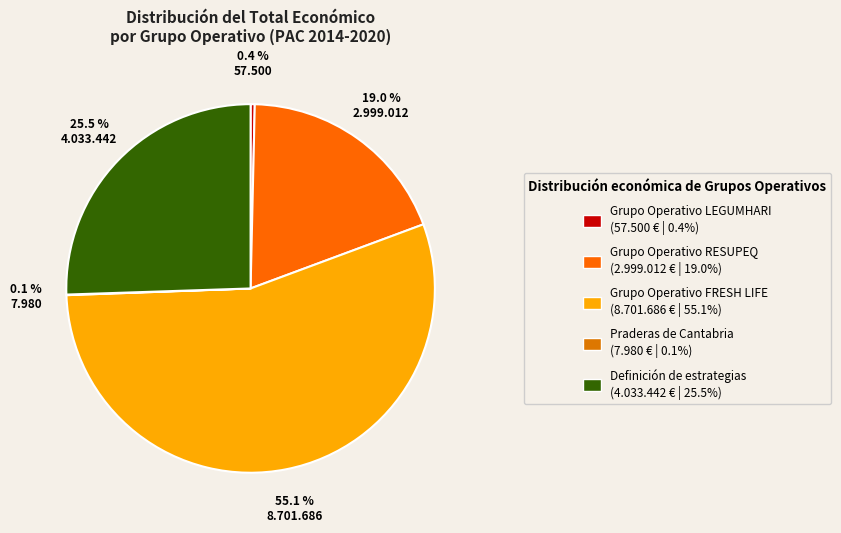

Rank the categories by value from highest to lowest.

FRESH LIFE, Estrategias, RESUPEQ, LEGUMHARI, Praderas de Cantabria